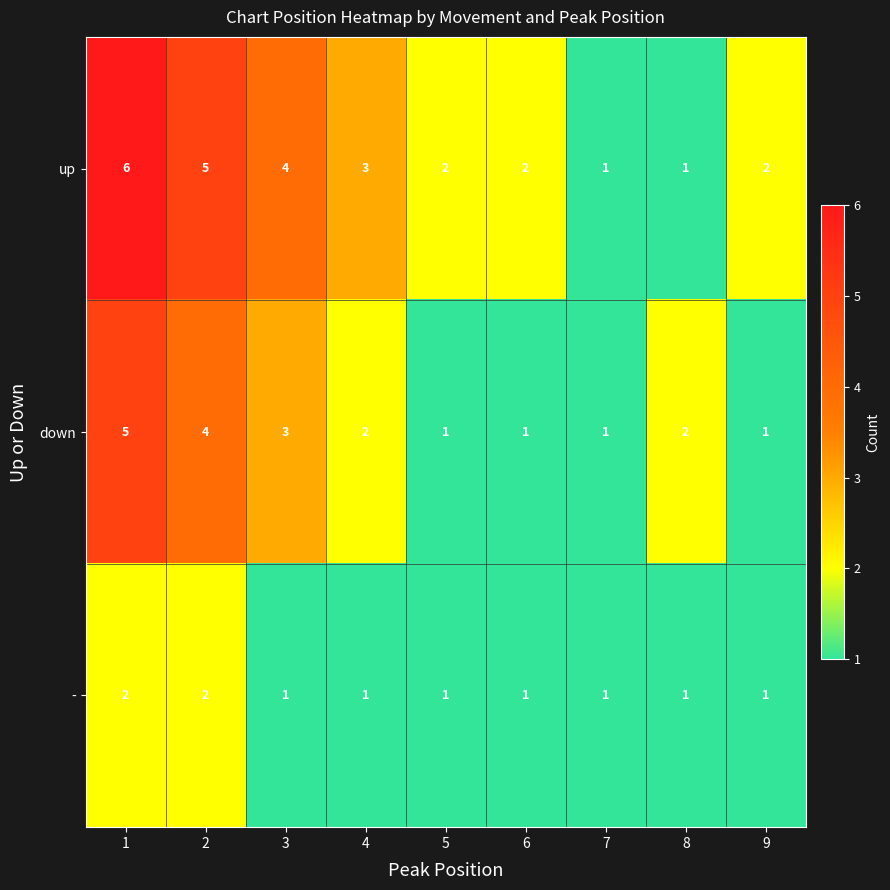

Is it true that - equals 1 at 5?

True